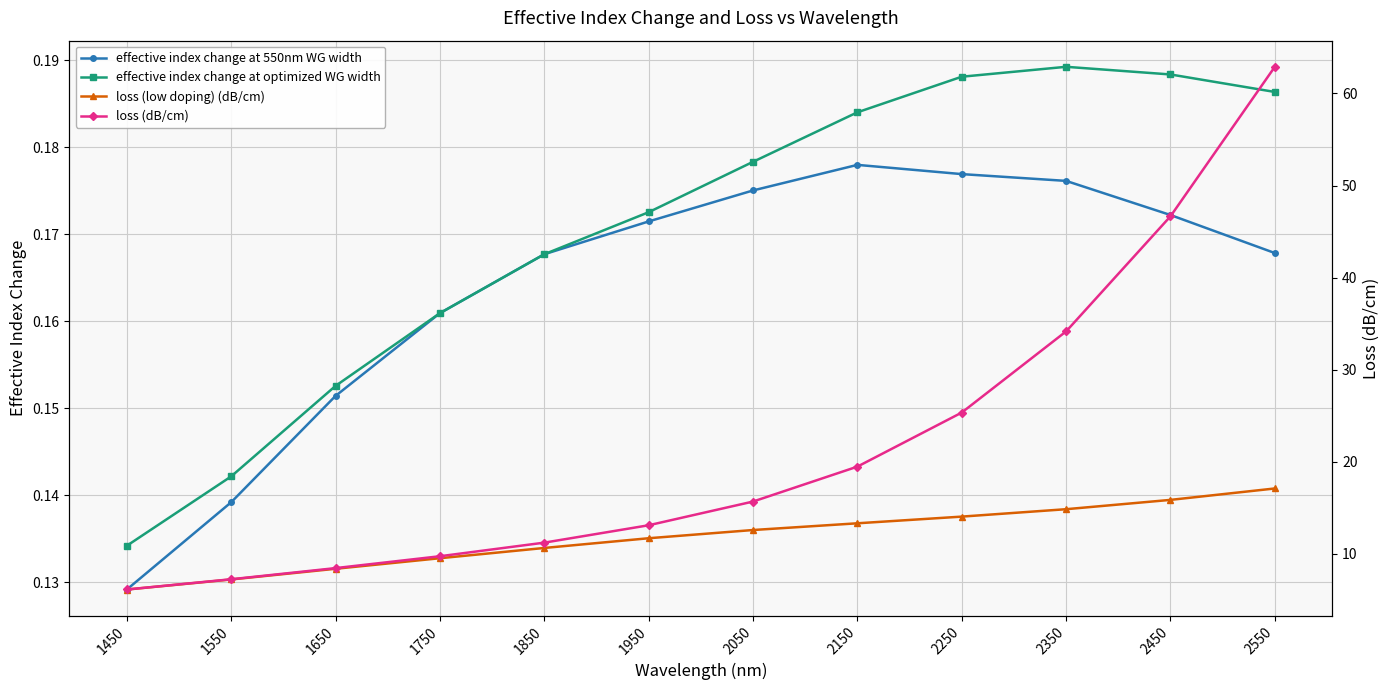

Does the chart have visible grid lines?

Yes